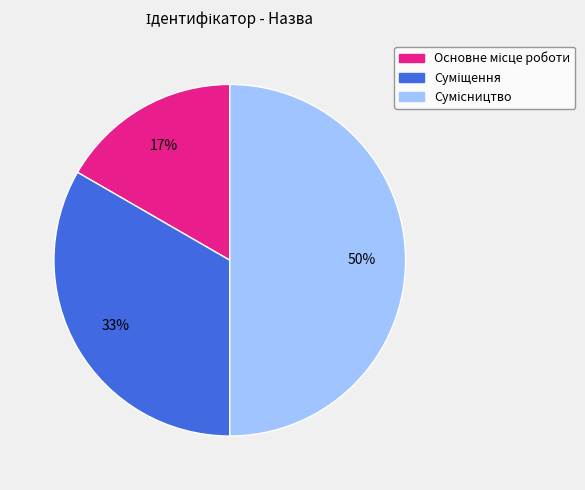

To the nearest percent, what is the average slice percentage?

33%